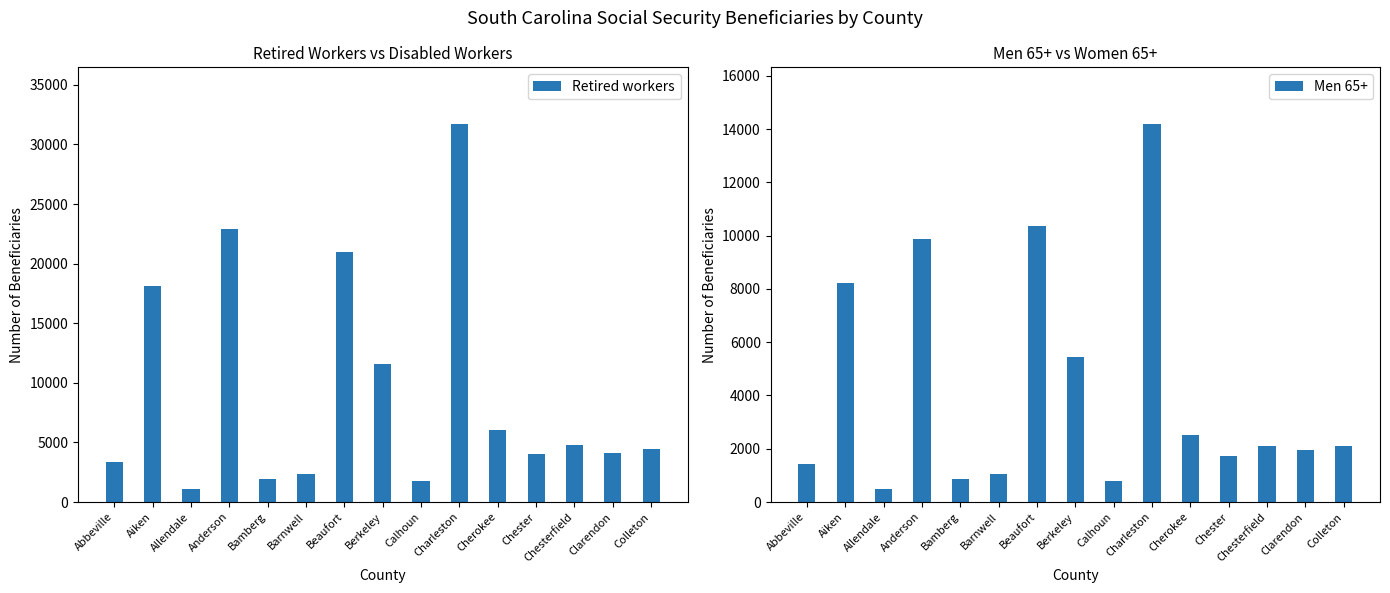

Which label corresponds to the largest value in the chart?

Charleston